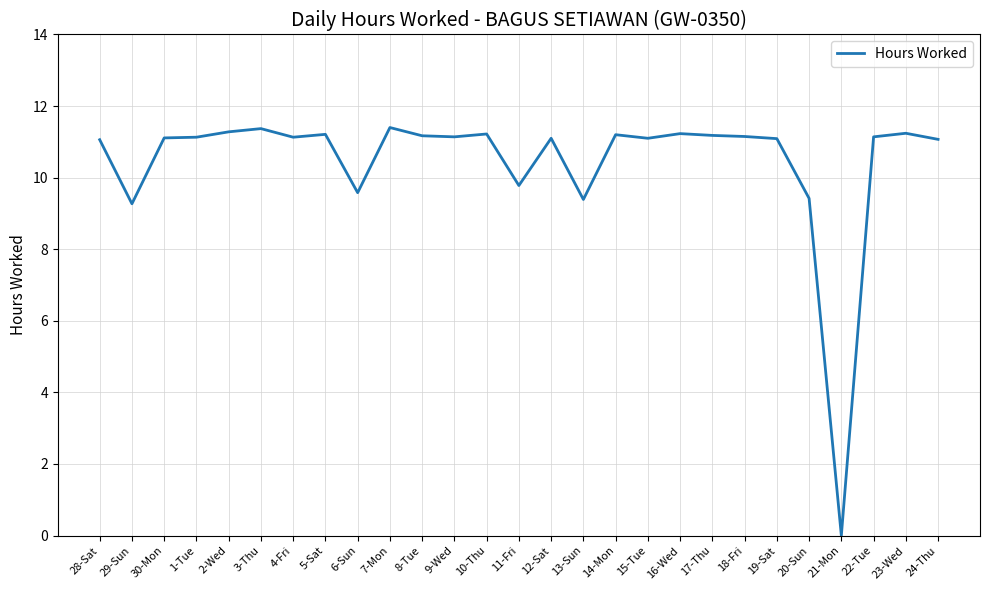

True or false: the data shows 11.2 at 14-Mon.

True